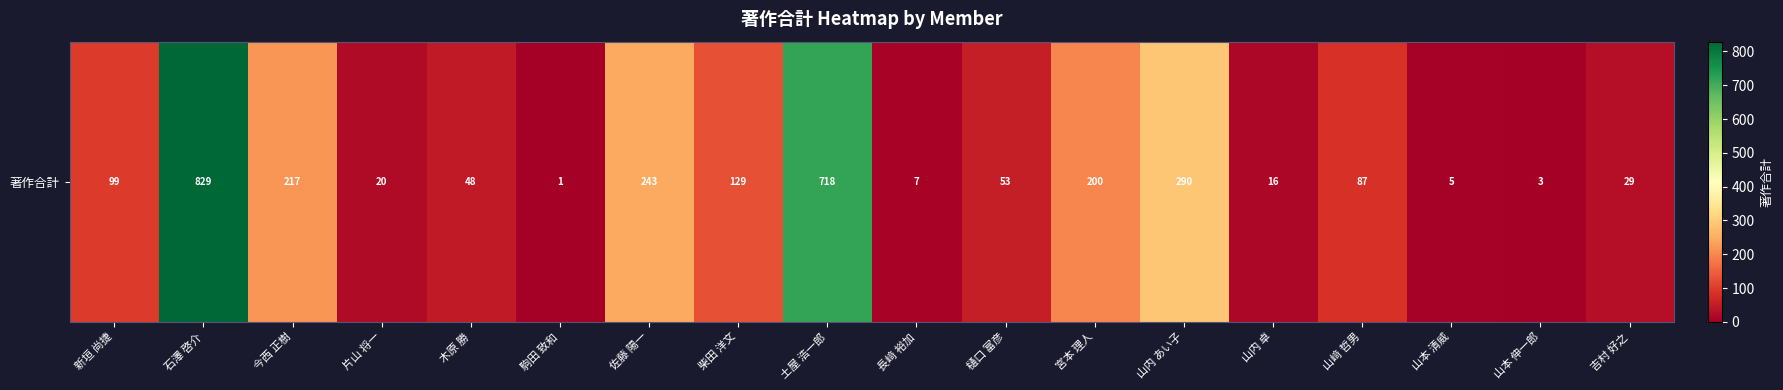

What is the ratio of the value at 吉村 好之 to the value at 片山 将一?

1.4